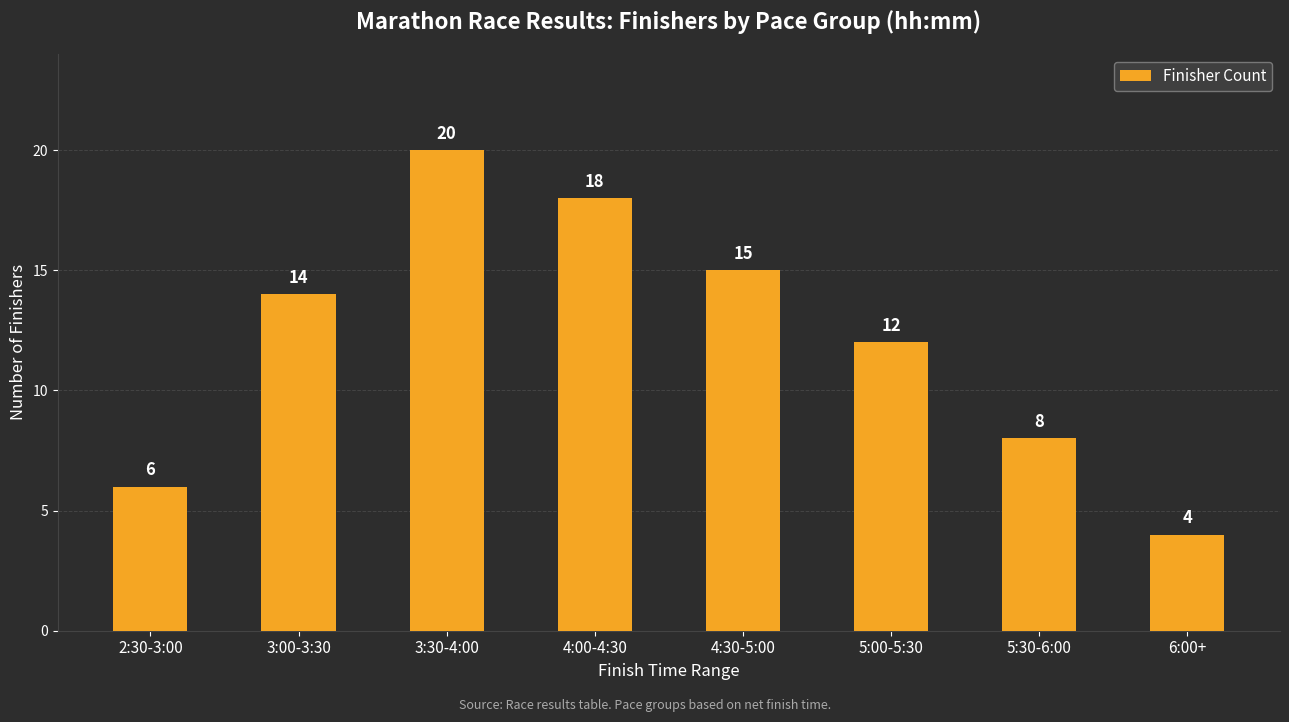

What is the label of the 6th bar from the right?

3:30-4:00